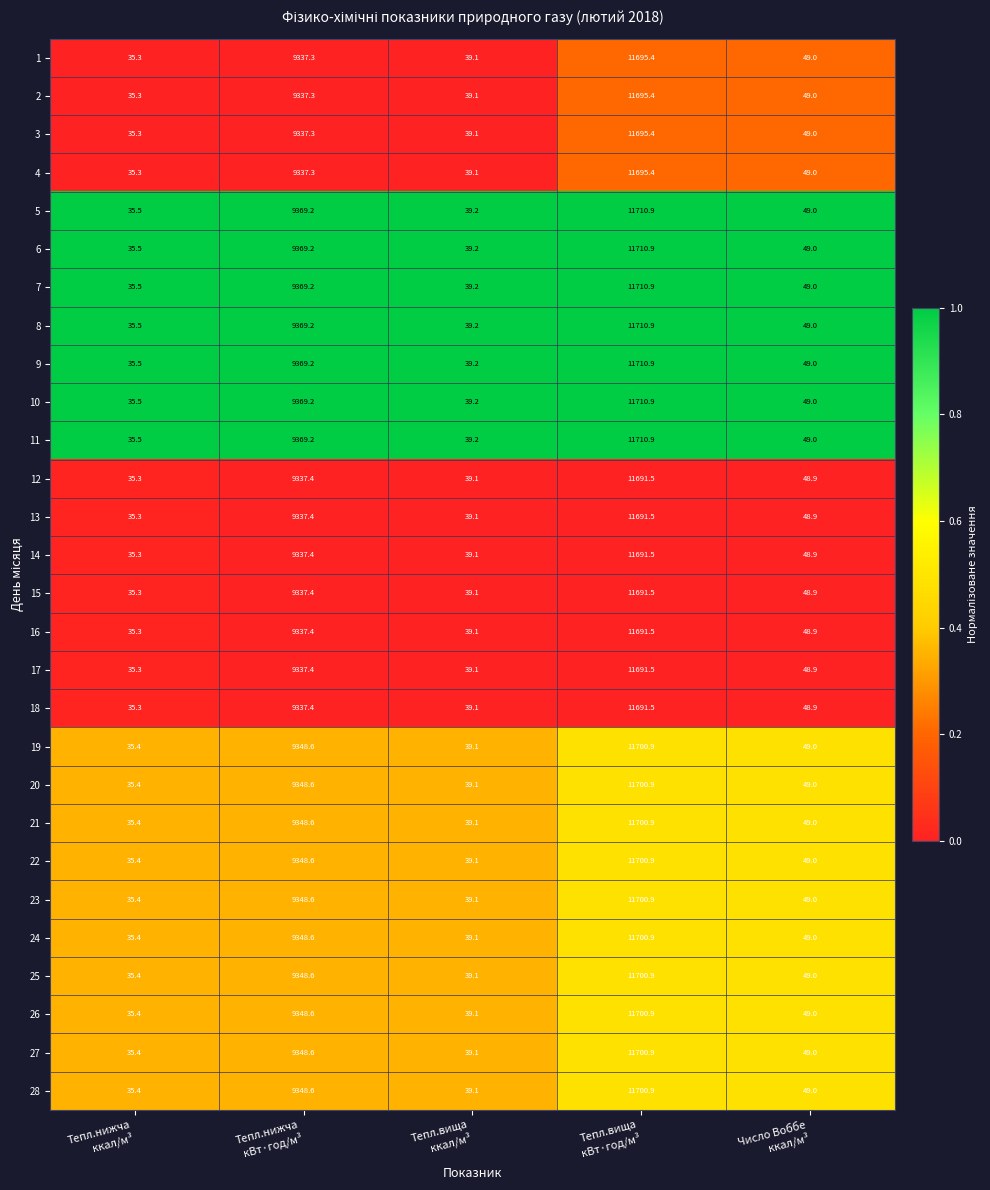

How many distinct data groups are displayed?

28